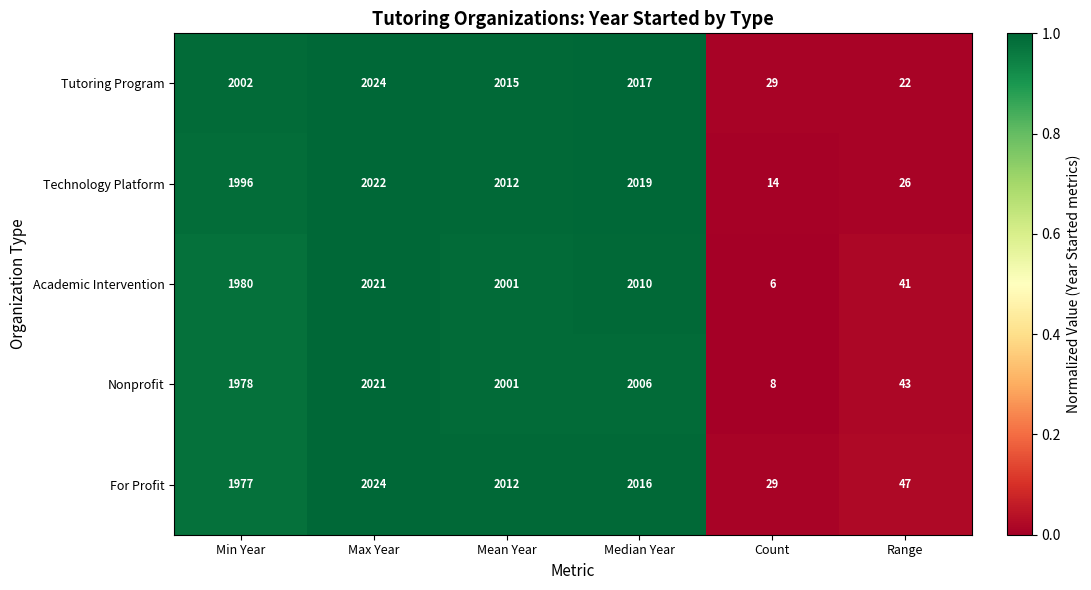

At Median Year, list the series in order from largest to smallest.

Technology Platform, Tutoring Program, For Profit, Academic Intervention, Nonprofit